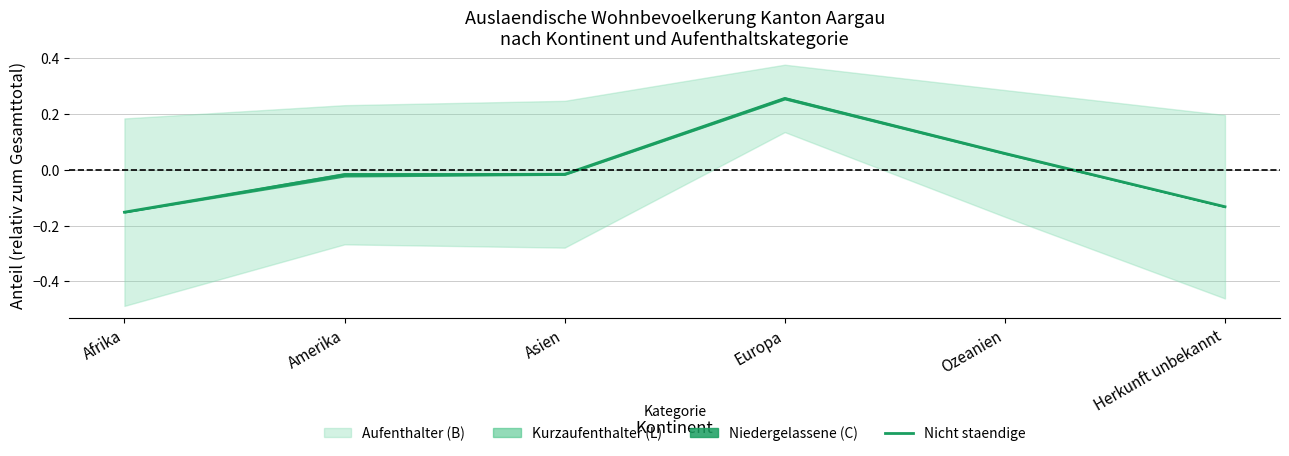

What is the approximate value at Afrika?

-0.2